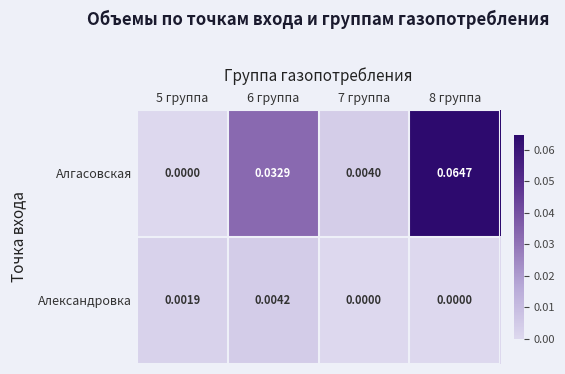

Which series has the largest total across all categories?

Алгасовская